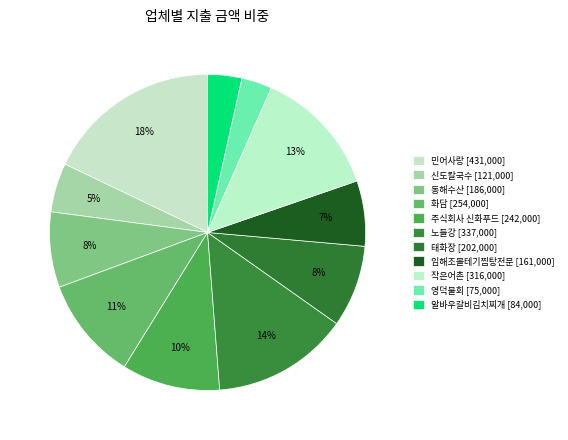

True or false: 작은어촌 accounts for 13% of the total.

True